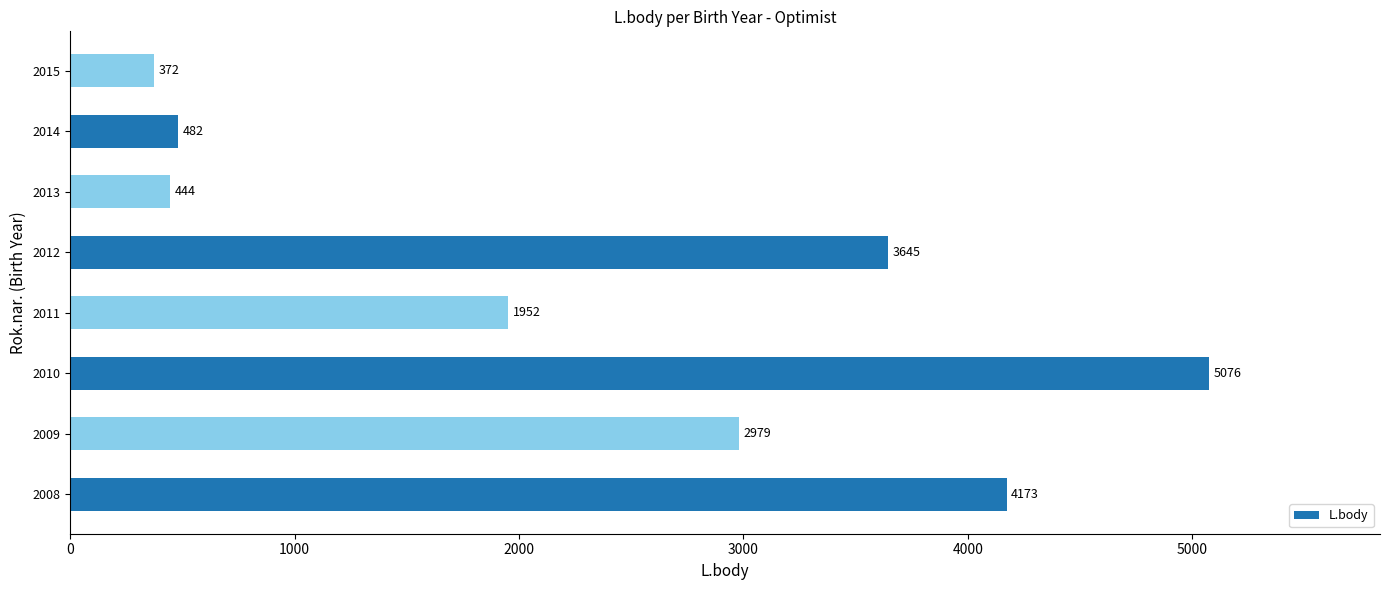

True or false: the data shows 6941 at 2010.

False